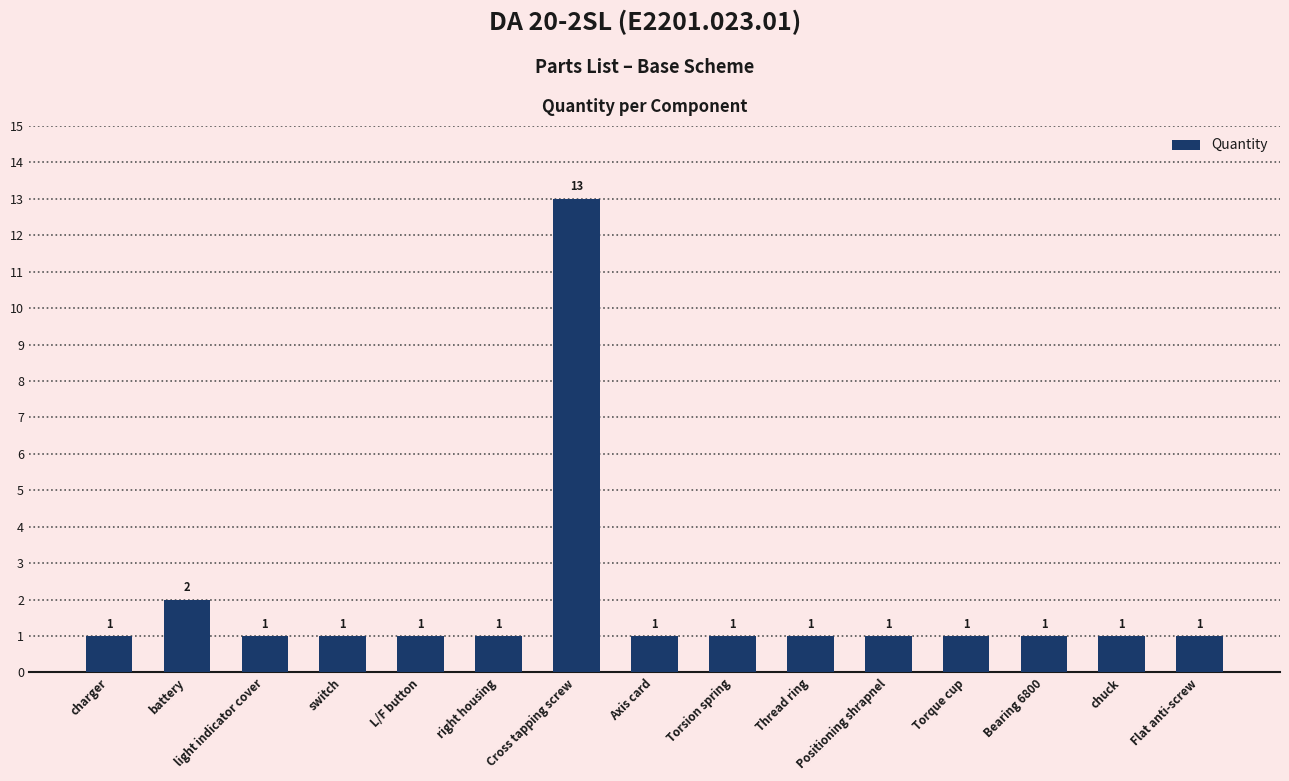

Reading right to left, list all the values displayed in this chart.

1	1	1	1	1	1	1	1	13	1	1	1	1	2	1